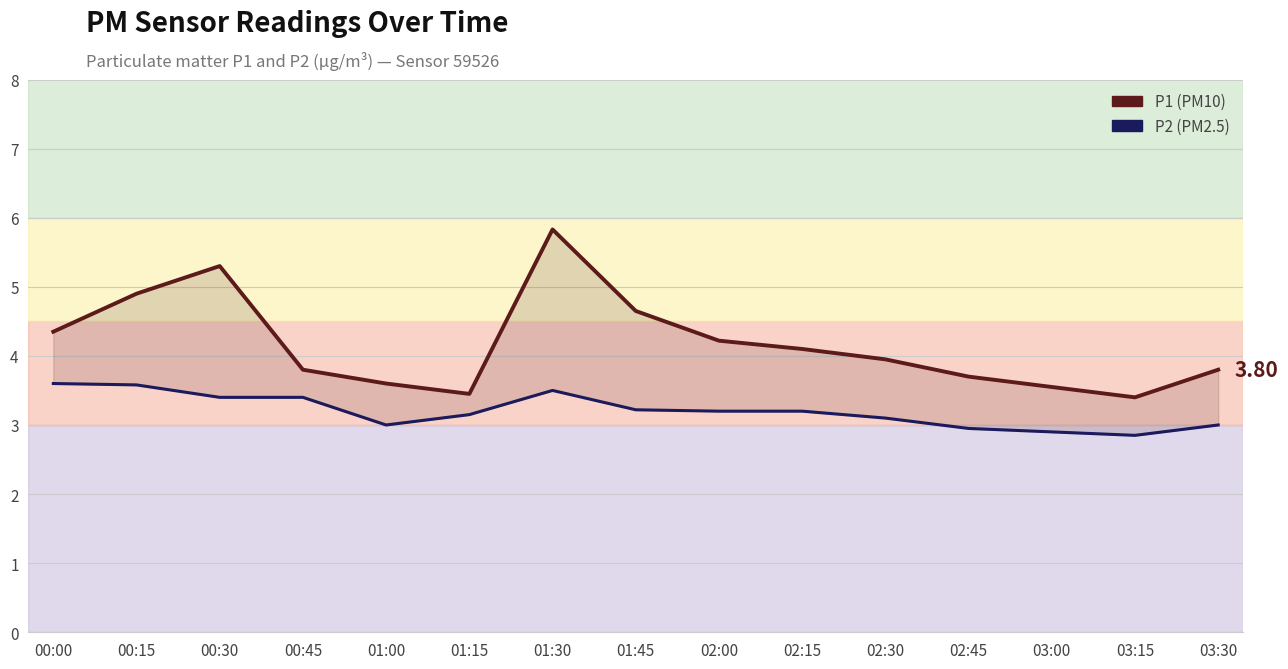

The value of P1 at 02:15 is 2.1. True or false?

False